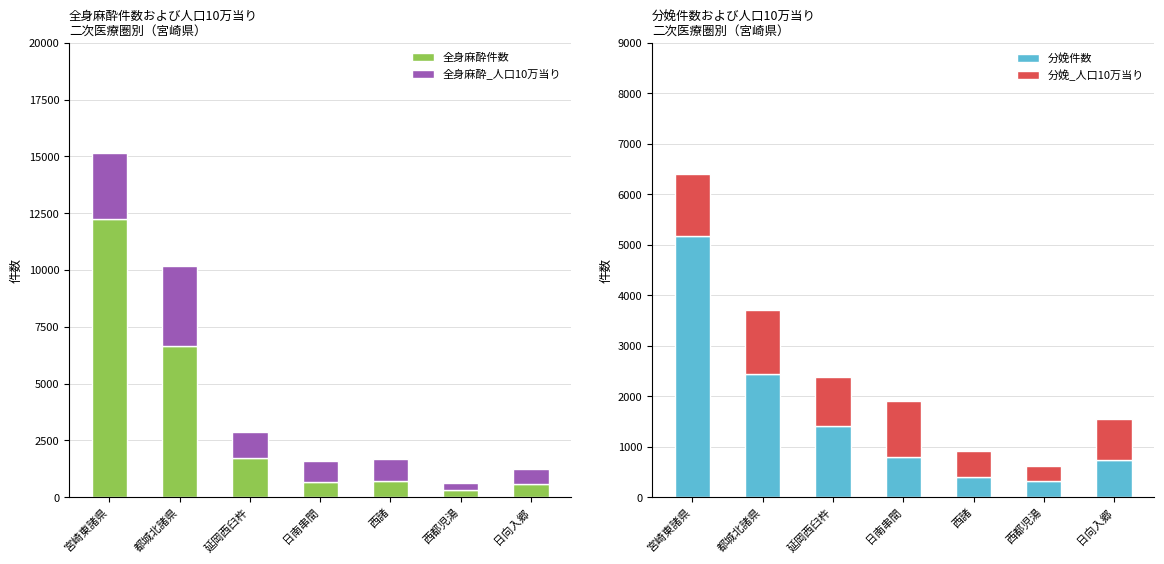

At which label does 分娩_人口10万当り first exceed 963?

宮崎東諸県